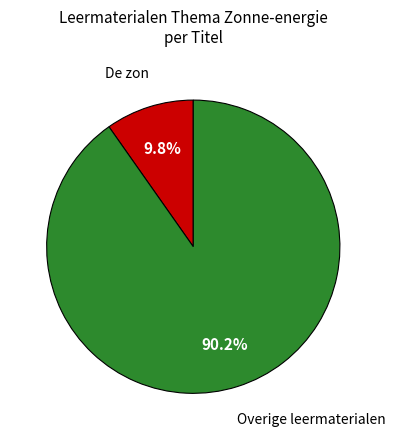

Is there a majority slice in this chart?

Yes